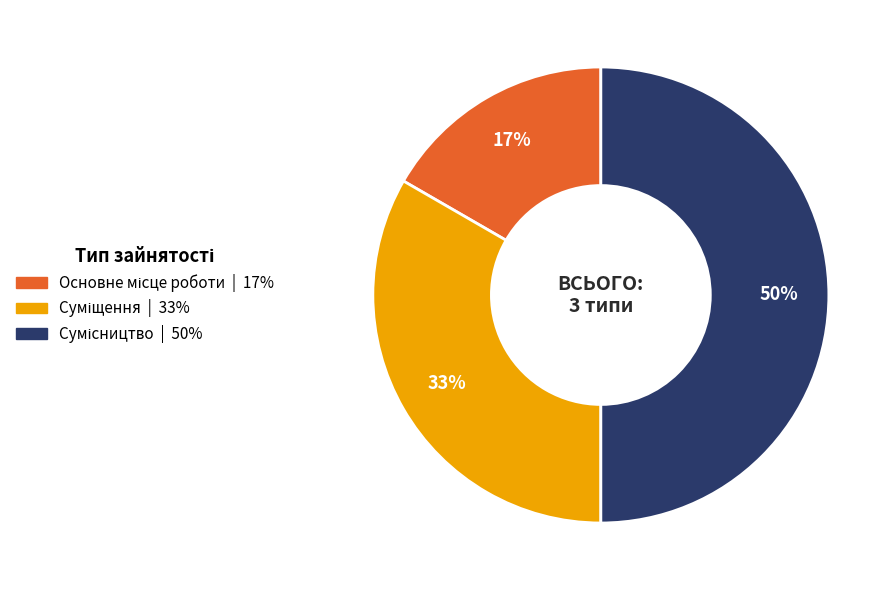

To the nearest percent, what is the average slice percentage?

33%